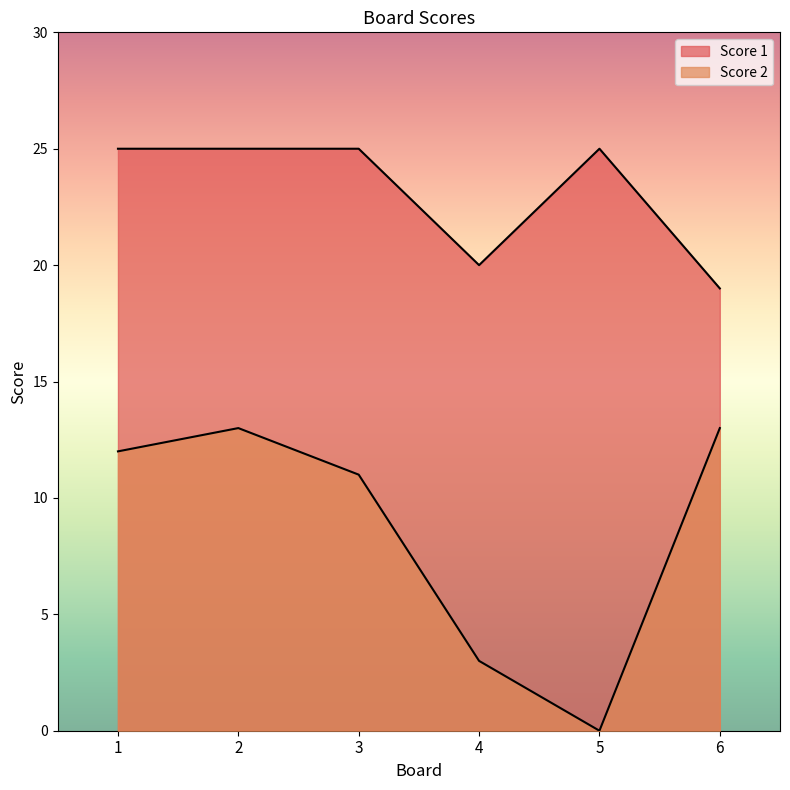

What are all the series names shown in the legend?

Score 2, Score 1